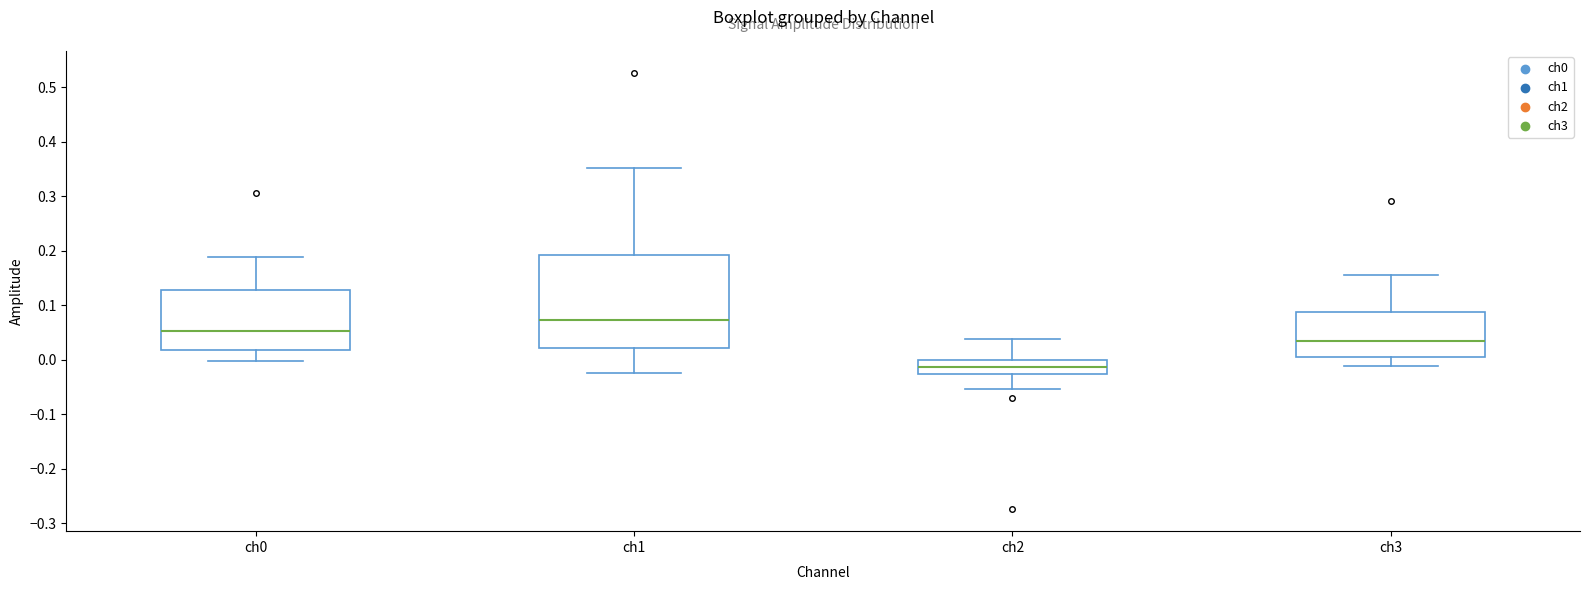

Where is the upper edge of the box for ch2 on the y-axis? The values are not printed on the chart, so give them approximately, as read against the axis.

0.00